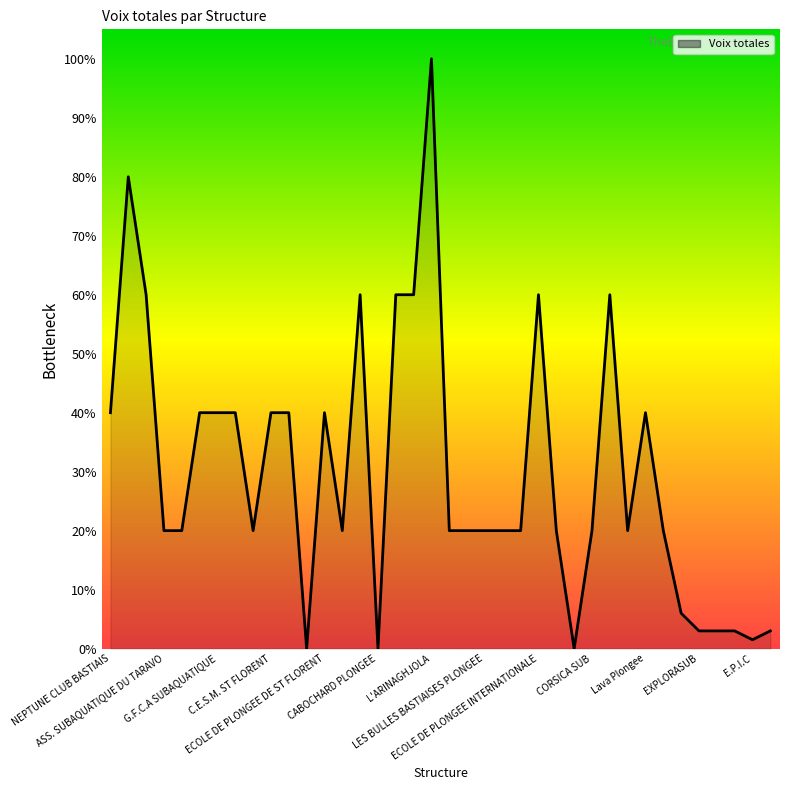

What is the label of the 1st point from the right?

CARGESUB SARL